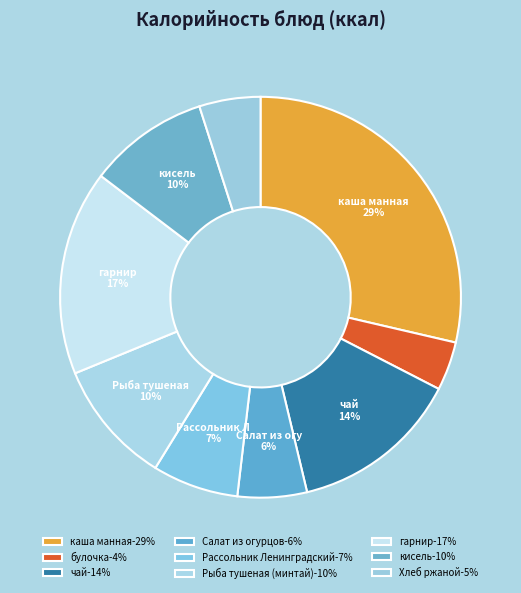

Count the number of slices in the pie.

9